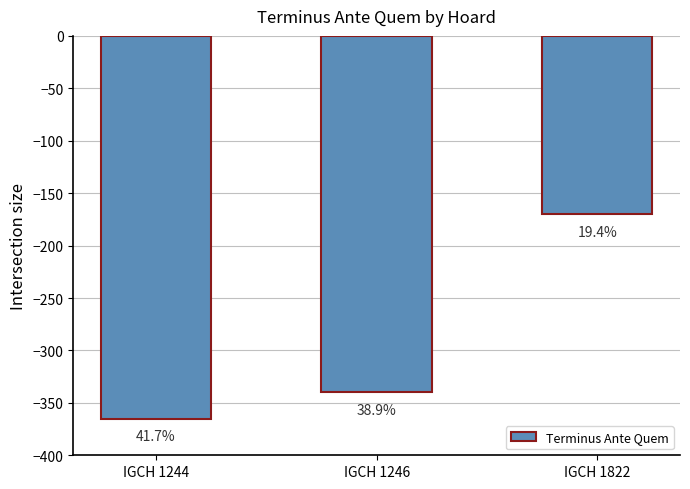

How many bars are there in total?

3